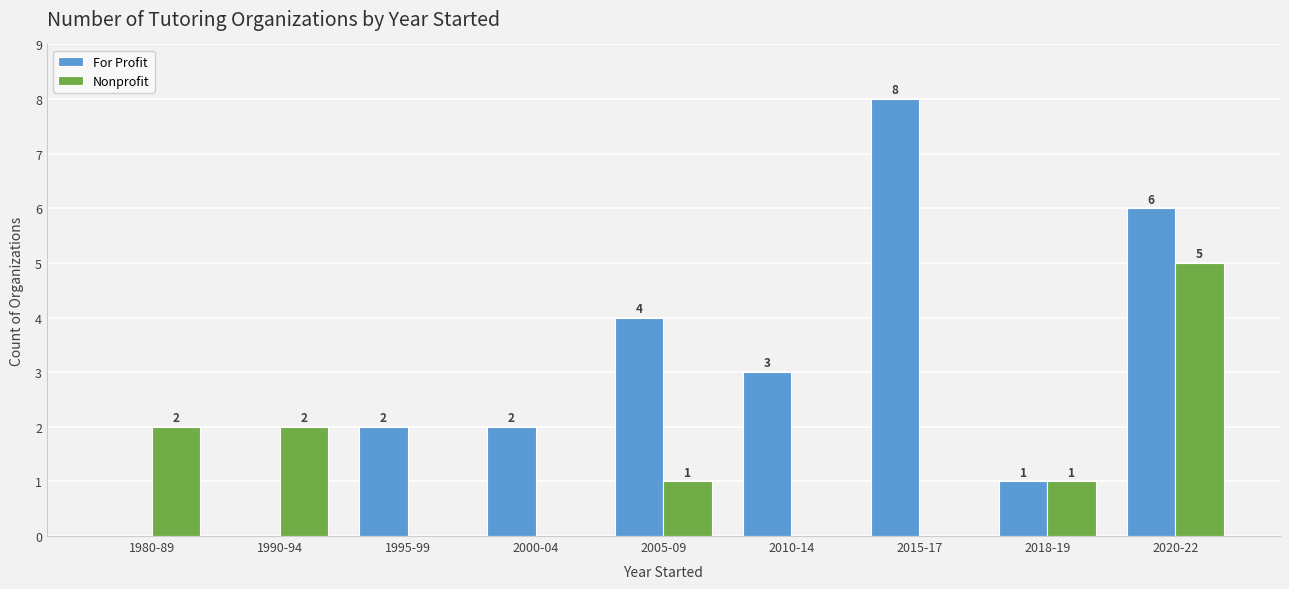

Reading left to right, list all the values displayed in this chart.

For Profit: 1980-89=0	1990-94=0	1995-99=2	2000-04=2	2005-09=4	2010-14=3	2015-17=8	2018-19=1	2020-22=6
Nonprofit: 1980-89=2	1990-94=2	1995-99=0	2000-04=0	2005-09=1	2010-14=0	2015-17=0	2018-19=1	2020-22=5